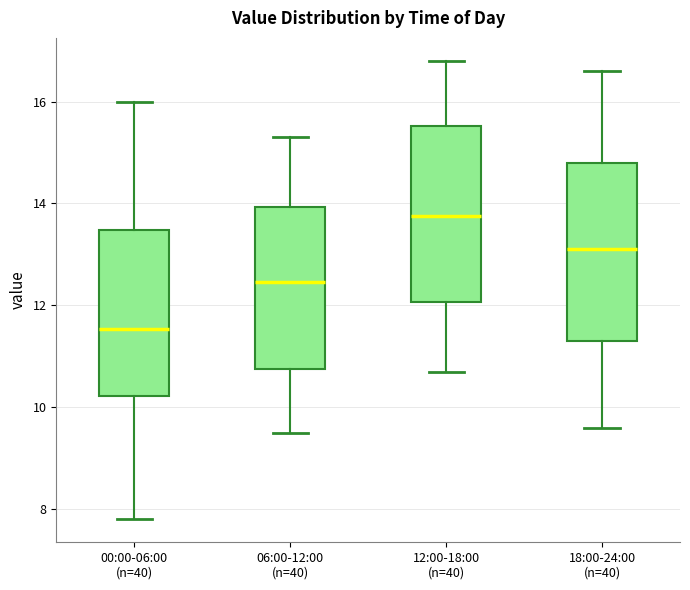

Reading left to right, transcribe this box plot: for each box, give where its median line is, the range the box spans, and where its two whiskers end, as read against the y-axis. The values are not printed on the chart, so give them approximately, as read against the axis.

00:00-06:00 (n=40): median 11.6, box 10.2 to 13.4, whiskers 7.8 to 16.0
06:00-12:00 (n=40): median 12.4, box 10.8 to 14.0, whiskers 9.6 to 15.4
12:00-18:00 (n=40): median 13.8, box 12.0 to 15.6, whiskers 10.8 to 16.8
18:00-24:00 (n=40): median 13.2, box 11.4 to 14.8, whiskers 9.6 to 16.6